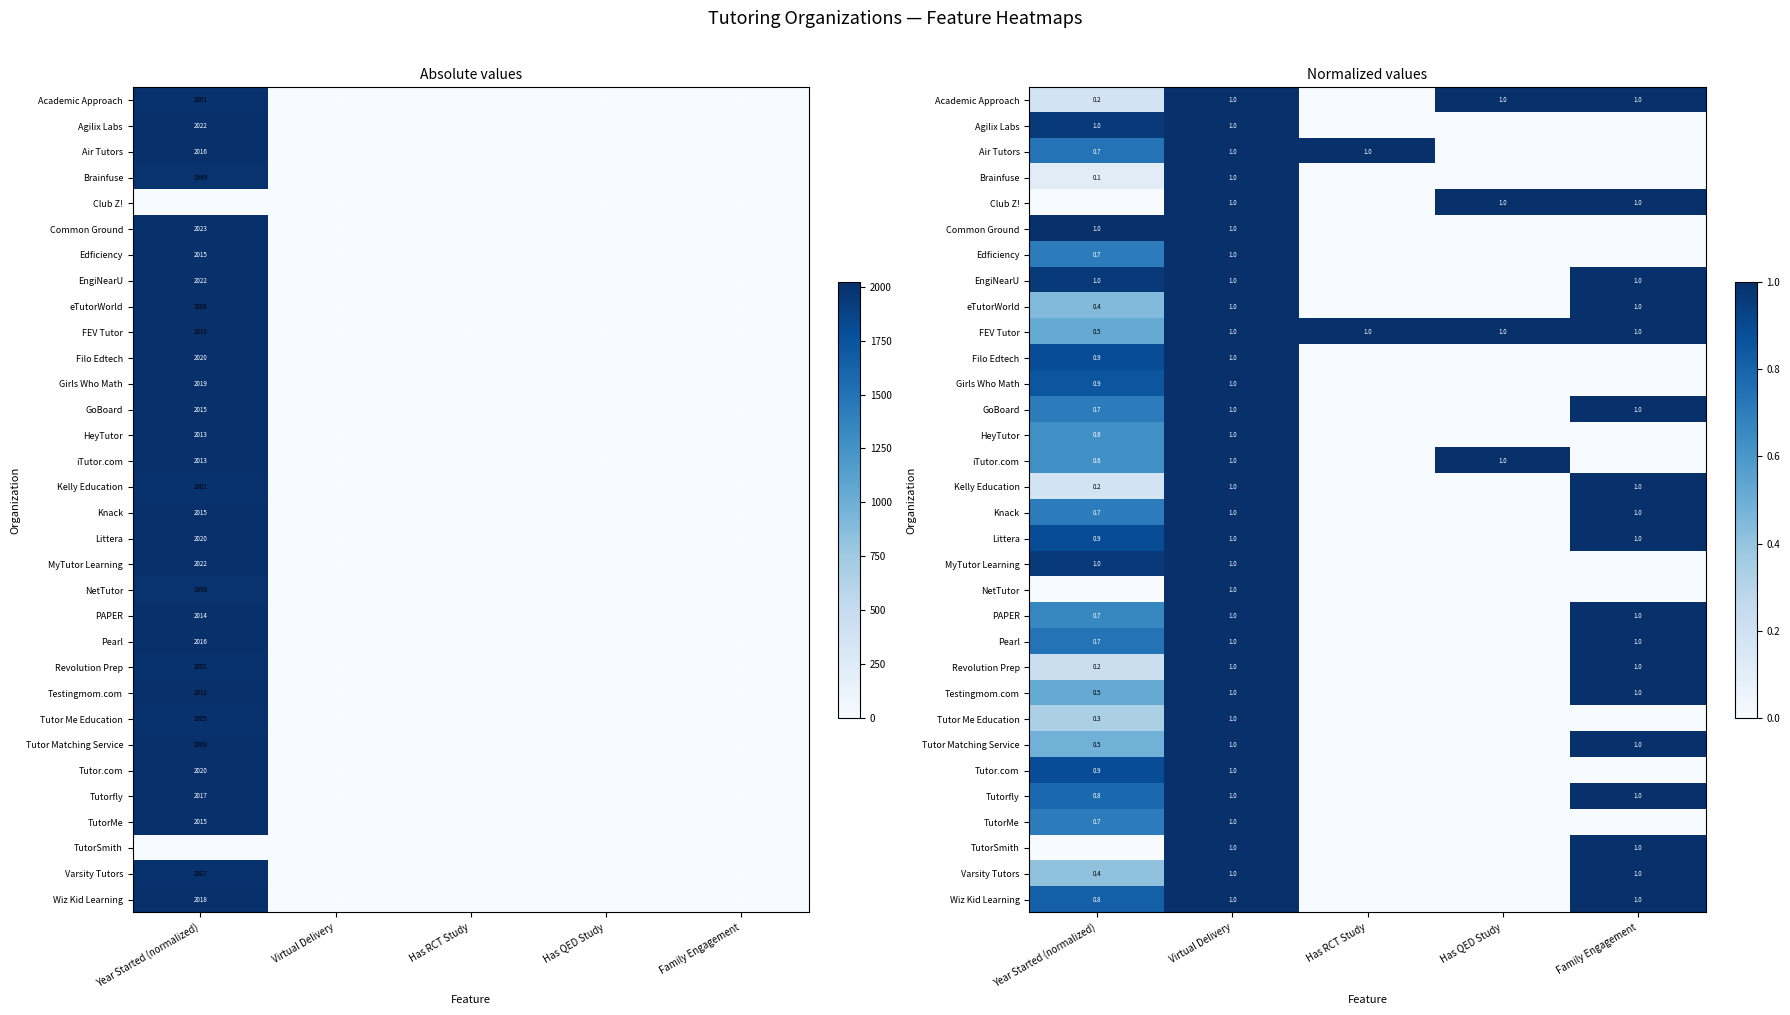

At how many categories does at least one series exceed 0?

5